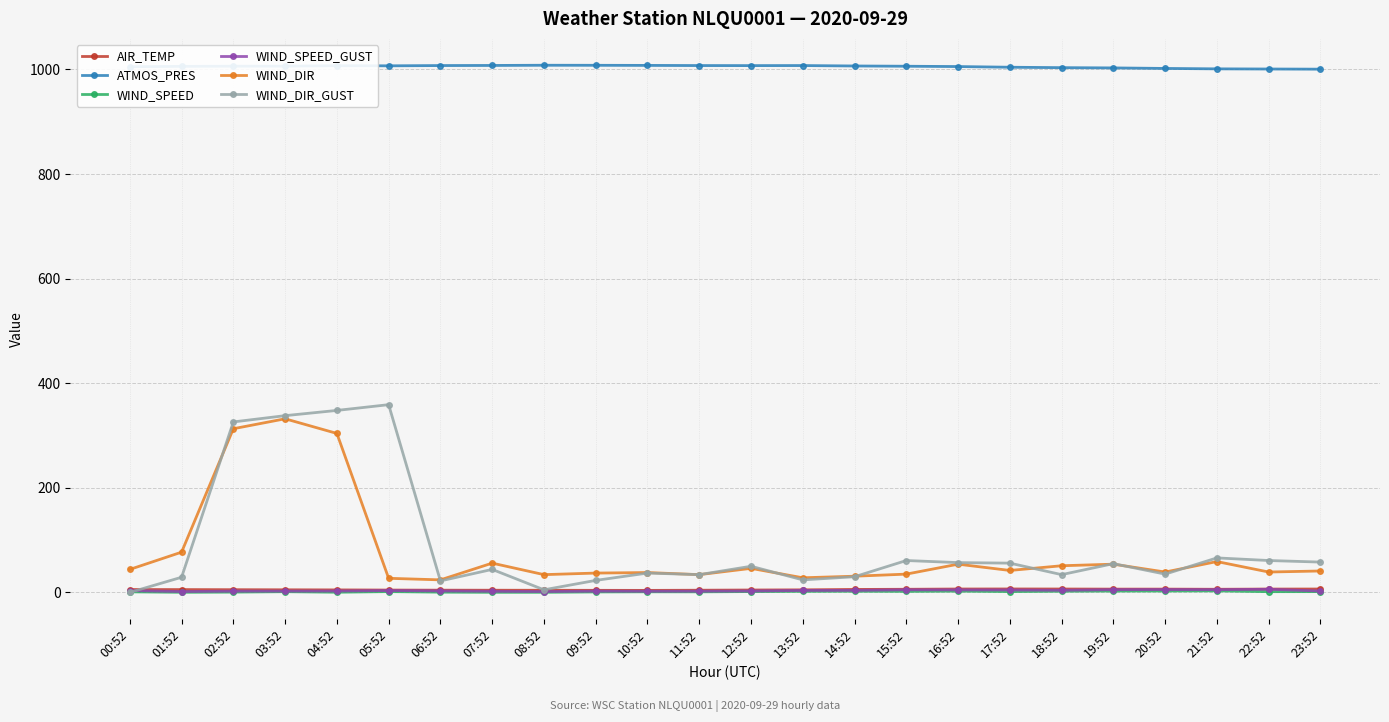

Which series has the widest spread of values?

WIND_DIR_GUST